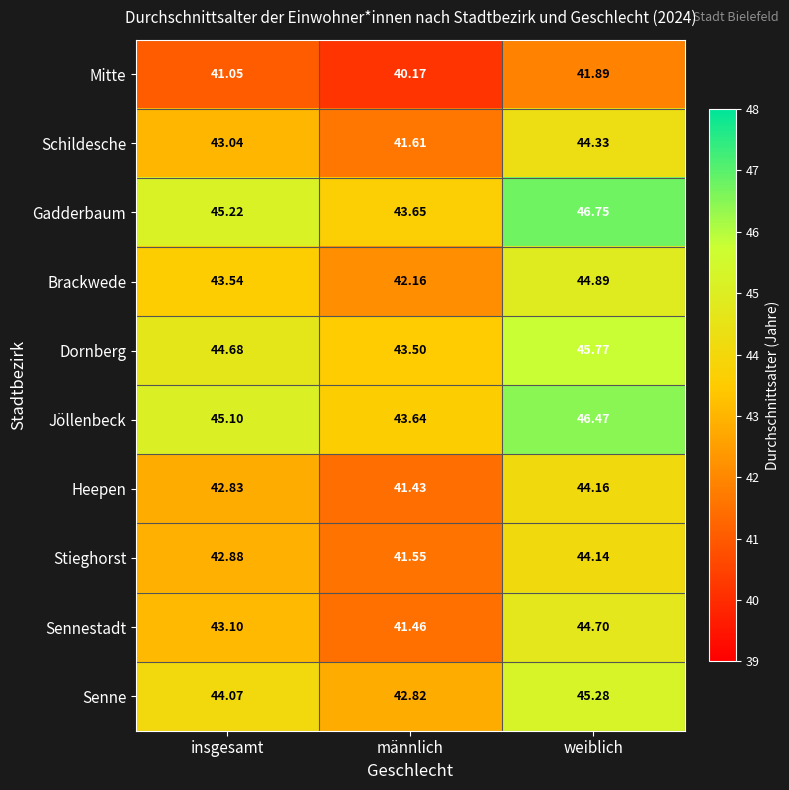

Where is Stieghorst nearest to the value 42?

männlich